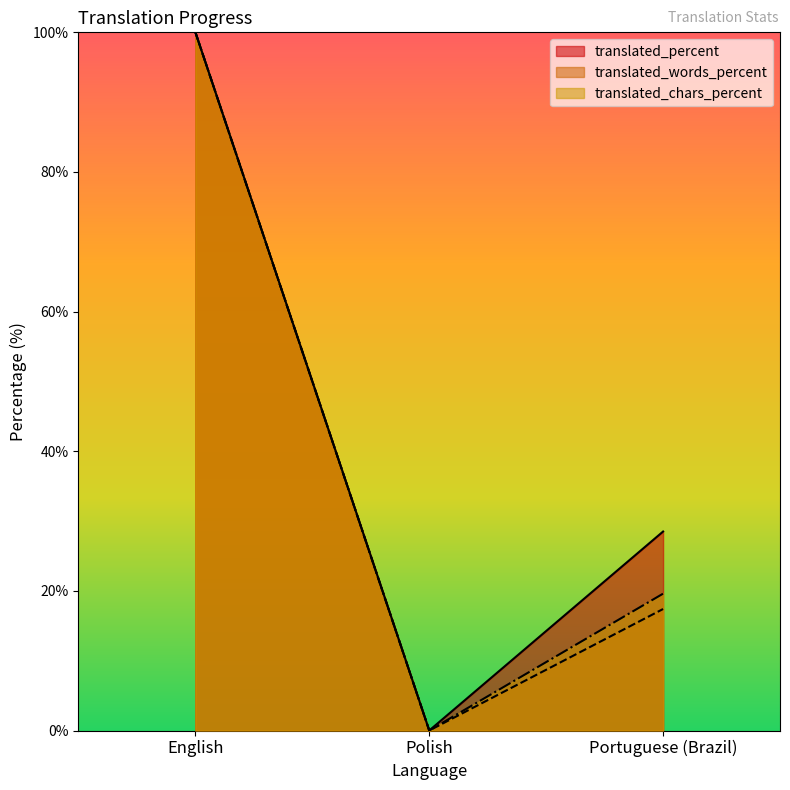

How many data points in translated_chars_percent are above 19?

2